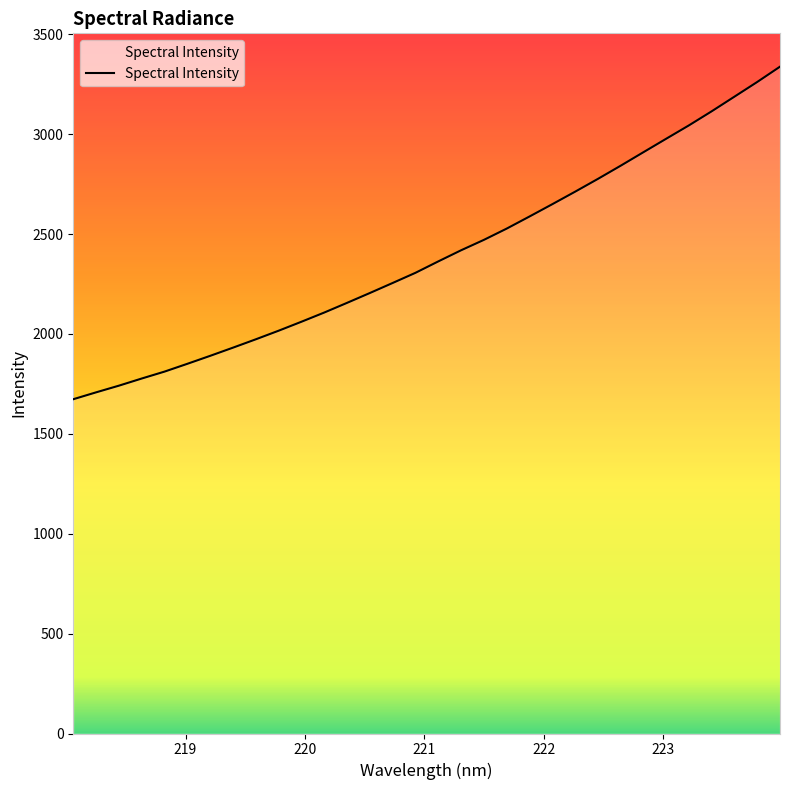

List the labels in order of value, smallest first.

218.0596, 218.2508, 218.442, 218.6332, 218.8244, 219.0156, 219.2067, 219.3979, 219.589, 219.7801, 219.9712, 220.1623, 220.3533, 220.5444, 220.7354, 220.9264, 221.1174, 221.3083, 221.4993, 221.6902, 221.8812, 222.0721, 222.263, 222.4538, 222.6447, 222.8355, 223.0264, 223.2172, 223.408, 223.5987, 223.7895, 223.9802